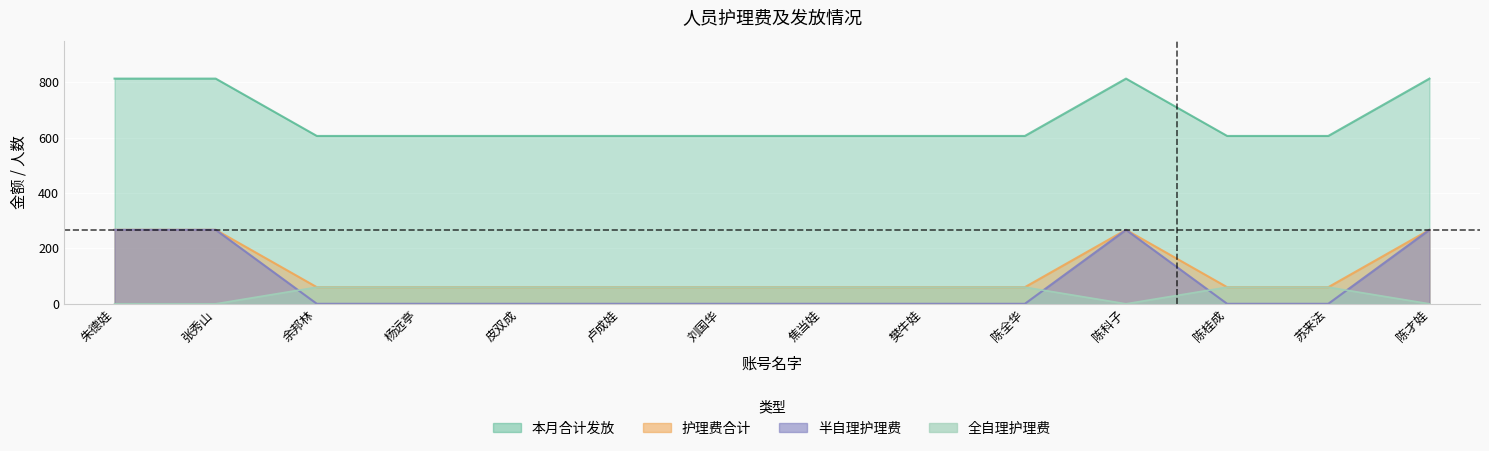

How many 全自理护理费 values are between 0 and 267?

14